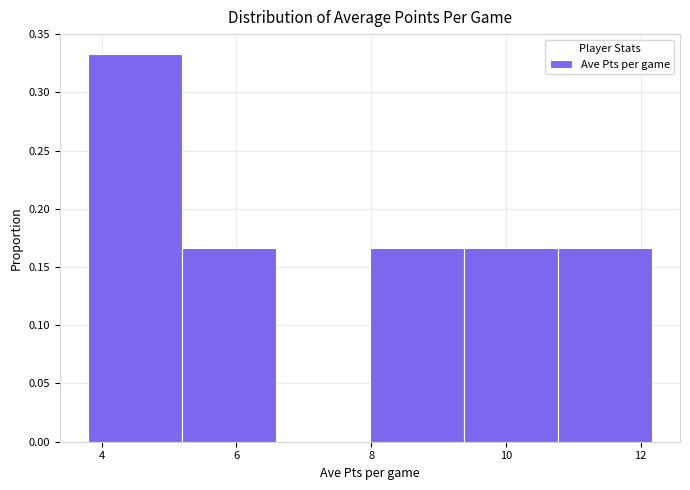

Reading left to right, list every bar in this chart as the range it spans on the x-axis followed by its height. Neither the bar edges nor the heights are printed on the chart, so give them approximately, as read against the axes.

3.8 to 5.2: 0.335
5.2 to 6.6: 0.165
6.6 to 8.0: 0
8.0 to 9.4: 0.165
9.4 to 10.8: 0.165
10.8 to 12.2: 0.165